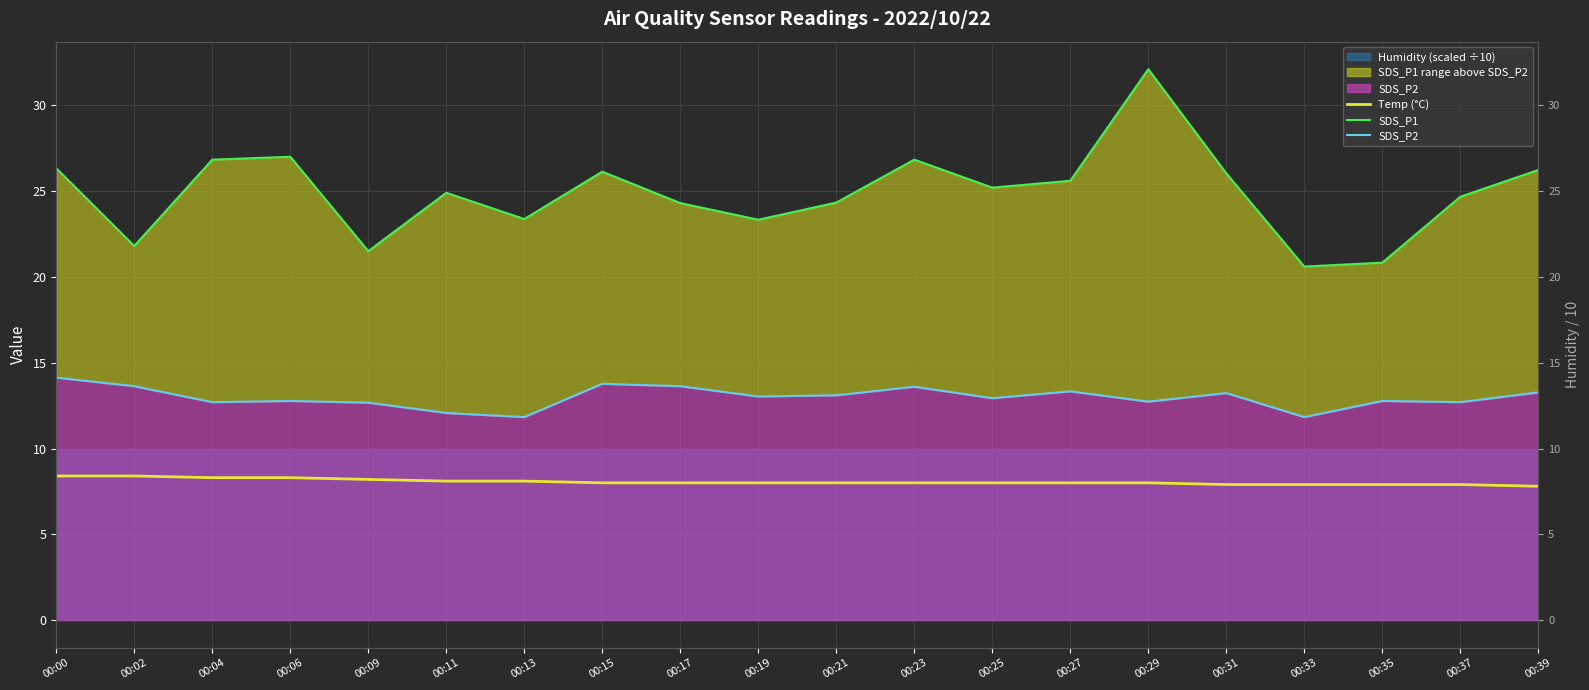

How many categories are shown in the chart?

20